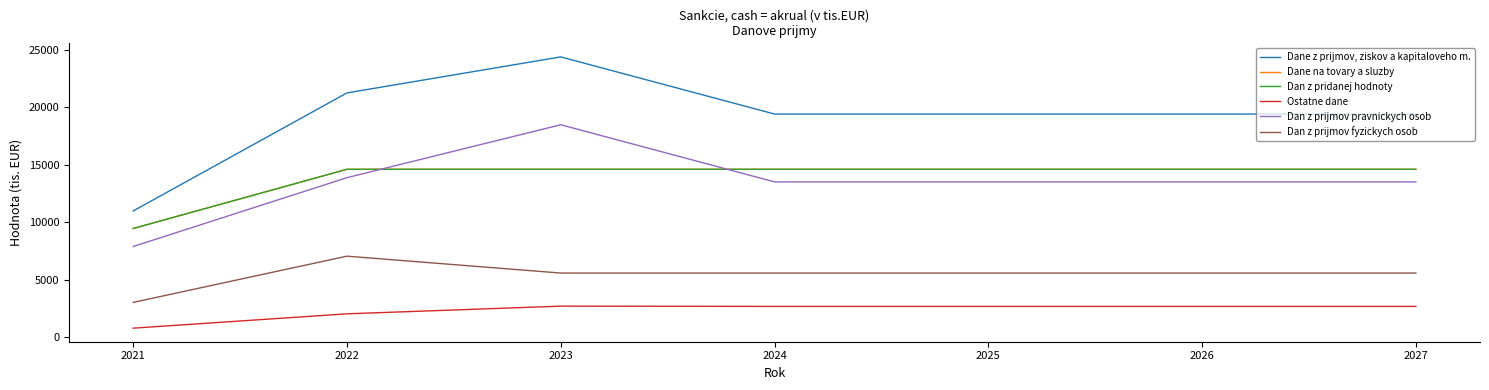

True or false: Dane na tovary a sluzby has a value of 14603.0 at 2027.

True